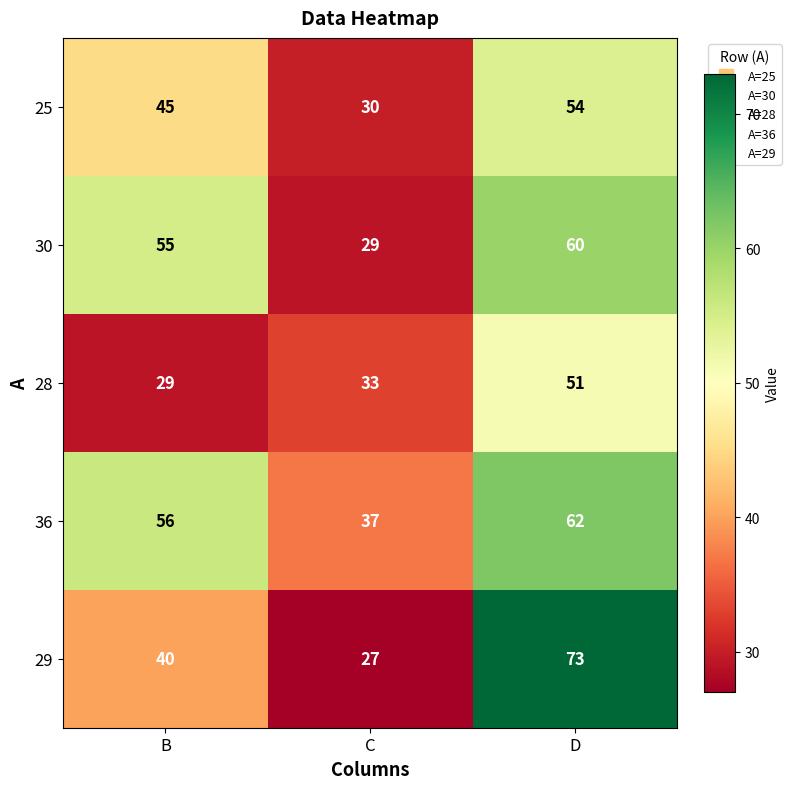

Between B and D, which series saw the biggest shift?

29